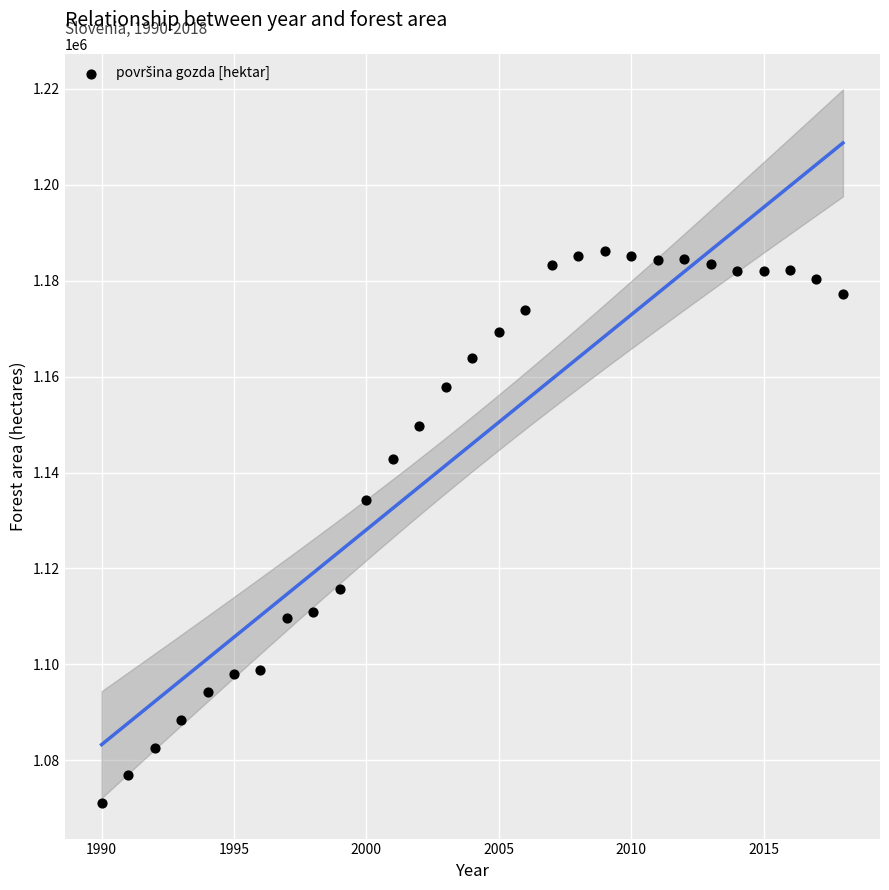

What Y value in the scatter plot is closest to 1128627?

1134227.0